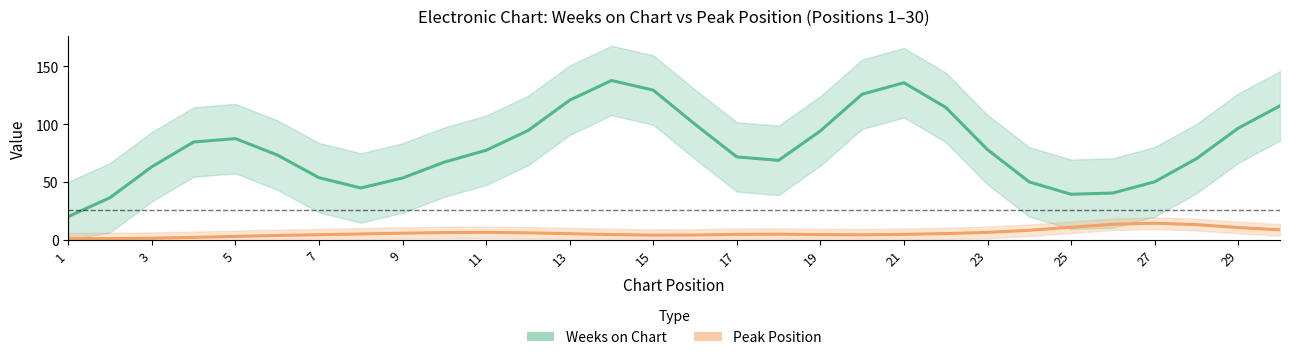

Does the chart have visible grid lines?

No